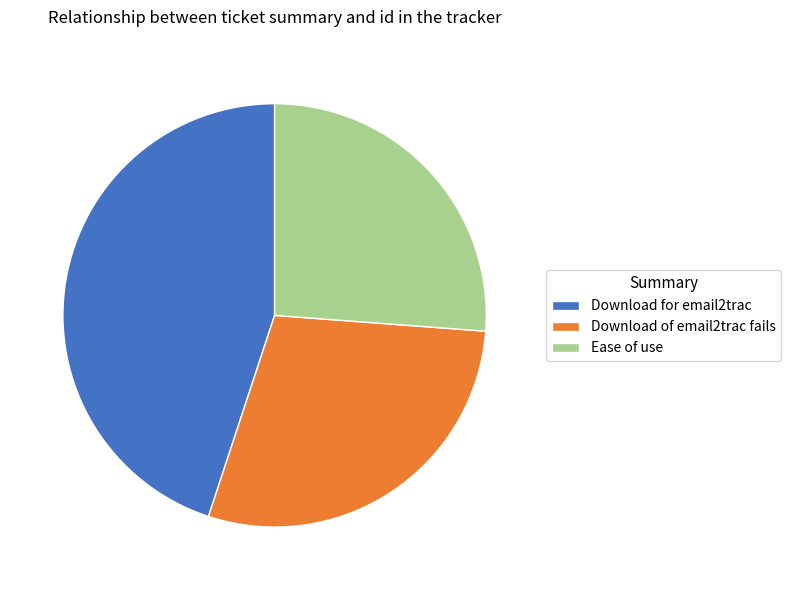

Is Download for email2trac the majority of the pie?

No